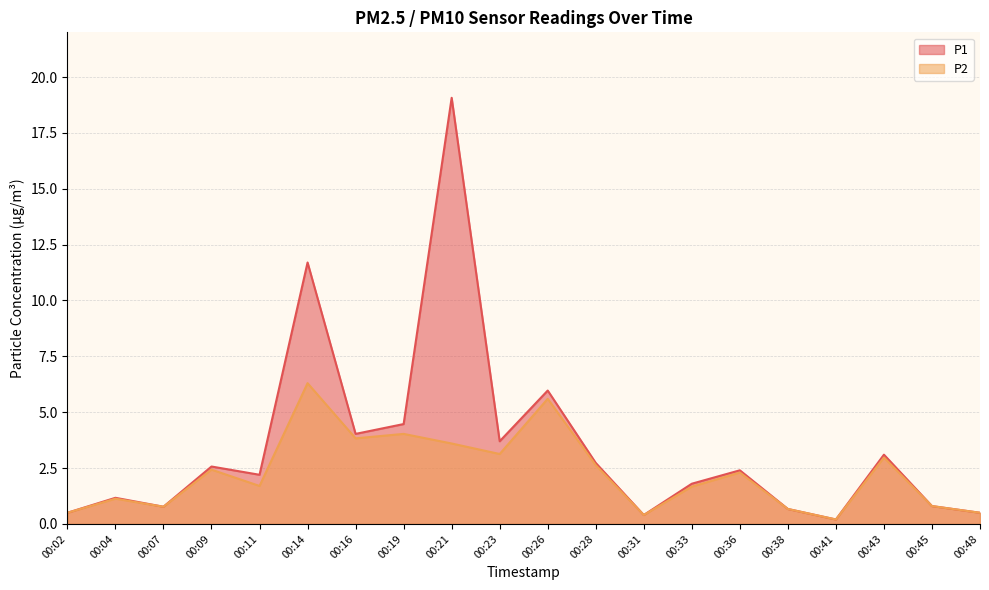

Which series has the largest total across all categories?

P1